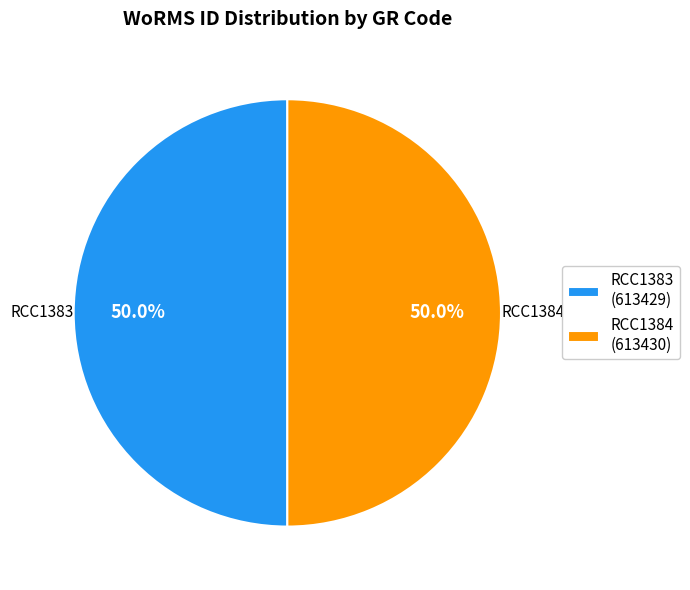

Is the sum of RCC1383 (613429) and RCC1384 (613430) greater than half?

Yes